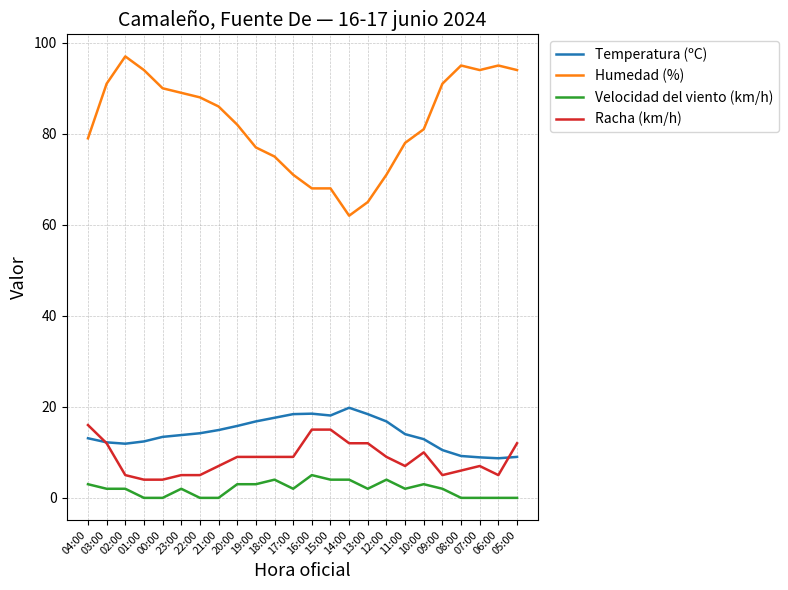

Which series has the widest spread of values?

Humedad (%)